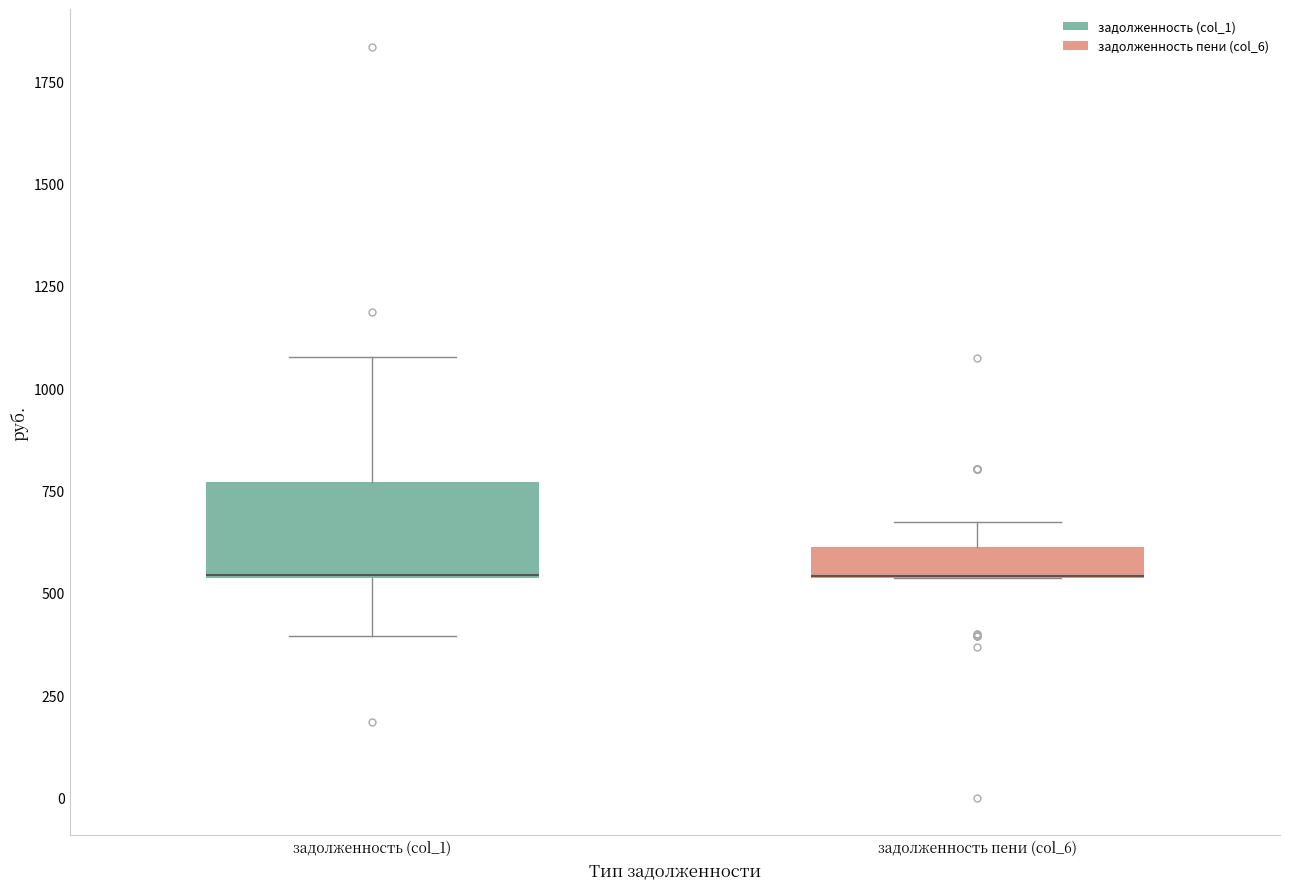

Where is the upper edge of the box for задолженность пени (col_6) on the y-axis? The values are not printed on the chart, so give them approximately, as read against the axis.

600